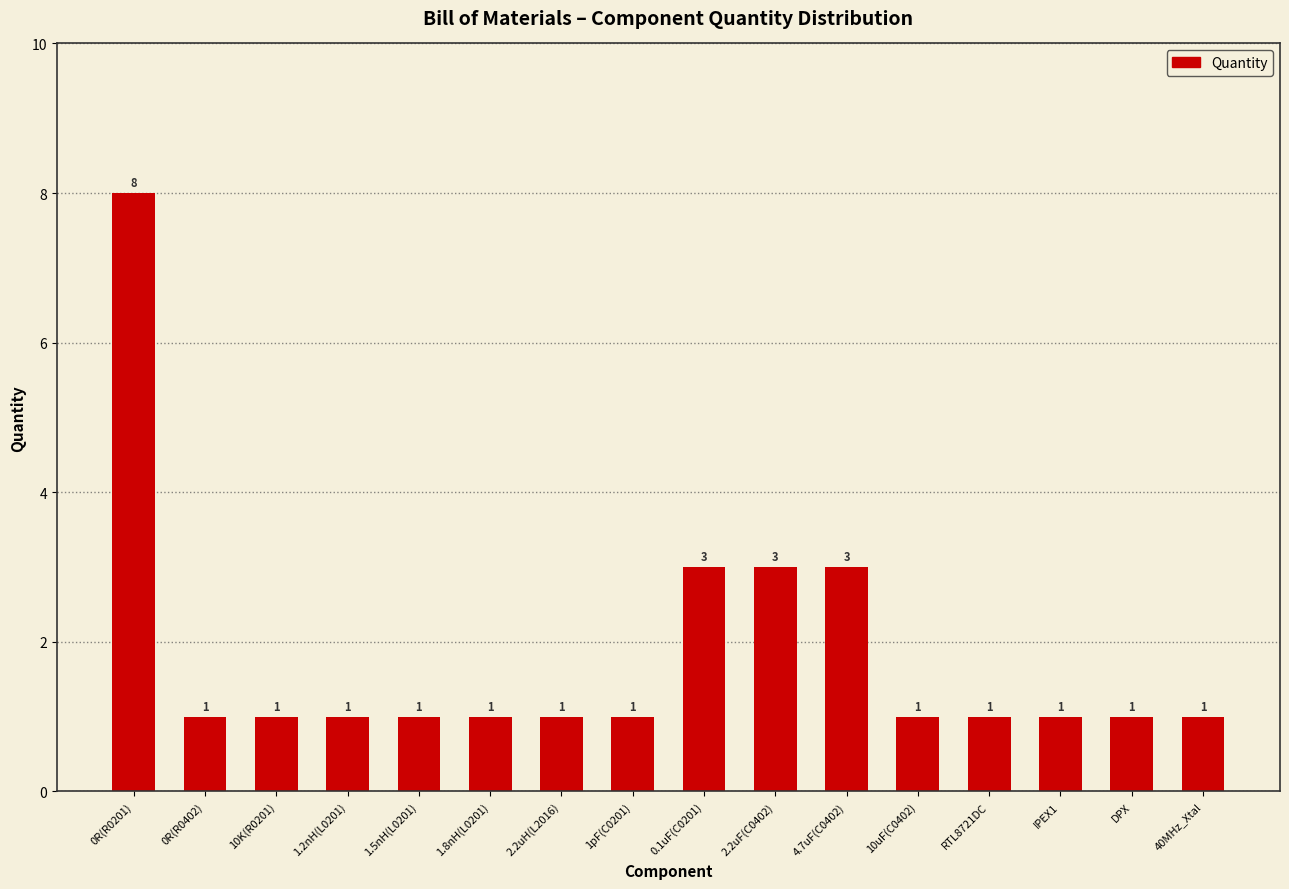

Reading left to right, transcribe all the data shown in this chart.

0R(R0201)=8	0R(R0402)=1	10K(R0201)=1	1.2nH(L0201)=1	1.5nH(L0201)=1	1.8nH(L0201)=1	2.2uH(L2016)=1	1pF(C0201)=1	0.1uF(C0201)=3	2.2uF(C0402)=3	4.7uF(C0402)=3	10uF(C0402)=1	RTL8721DC=1	IPEX1=1	DPX=1	40MHz_Xtal=1